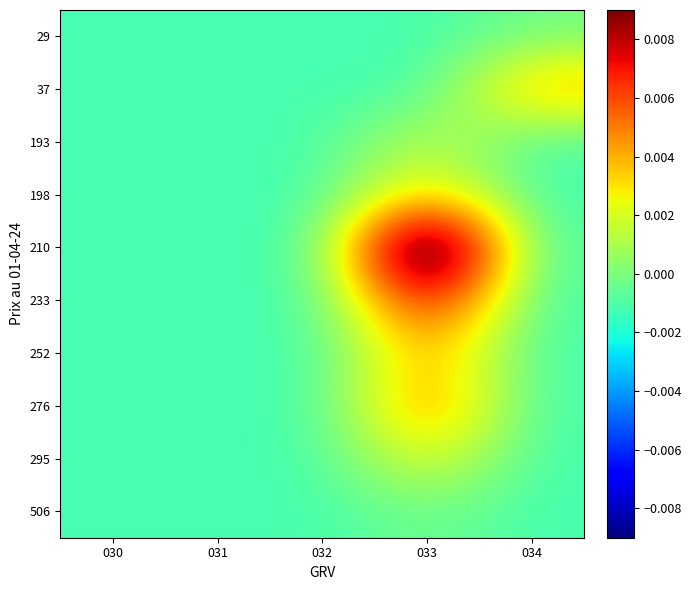

Reading left to right, transcribe all the data shown in this chart.

29: 030=-0.0	031=-0.0	032=-0.0	033=-0.0	034=-0.0
37: 030=-0.0	031=-0.0	032=-0.0	033=-0.0	034=0.0
193: 030=-0.0	031=-0.0	032=-0.0	033=0.0	034=-0.0
198: 030=-0.0	031=-0.0	032=-0.0	033=0.0	034=-0.0
210: 030=-0.0	031=-0.0	032=-0.0	033=0.0	034=-0.0
233: 030=-0.0	031=-0.0	032=-0.0	033=0.0	034=-0.0
252: 030=-0.0	031=-0.0	032=-0.0	033=0.0	034=-0.0
276: 030=-0.0	031=-0.0	032=-0.0	033=0.0	034=-0.0
295: 030=-0.0	031=-0.0	032=-0.0	033=0.0	034=-0.0
506: 030=-0.0	031=-0.0	032=-0.0	033=-0.0	034=-0.0